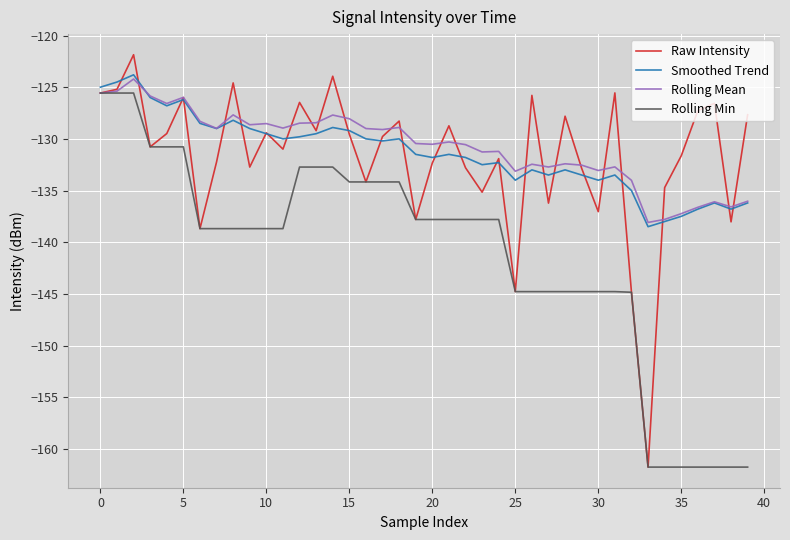

How many values in the Rolling Min series exceed -138?

19